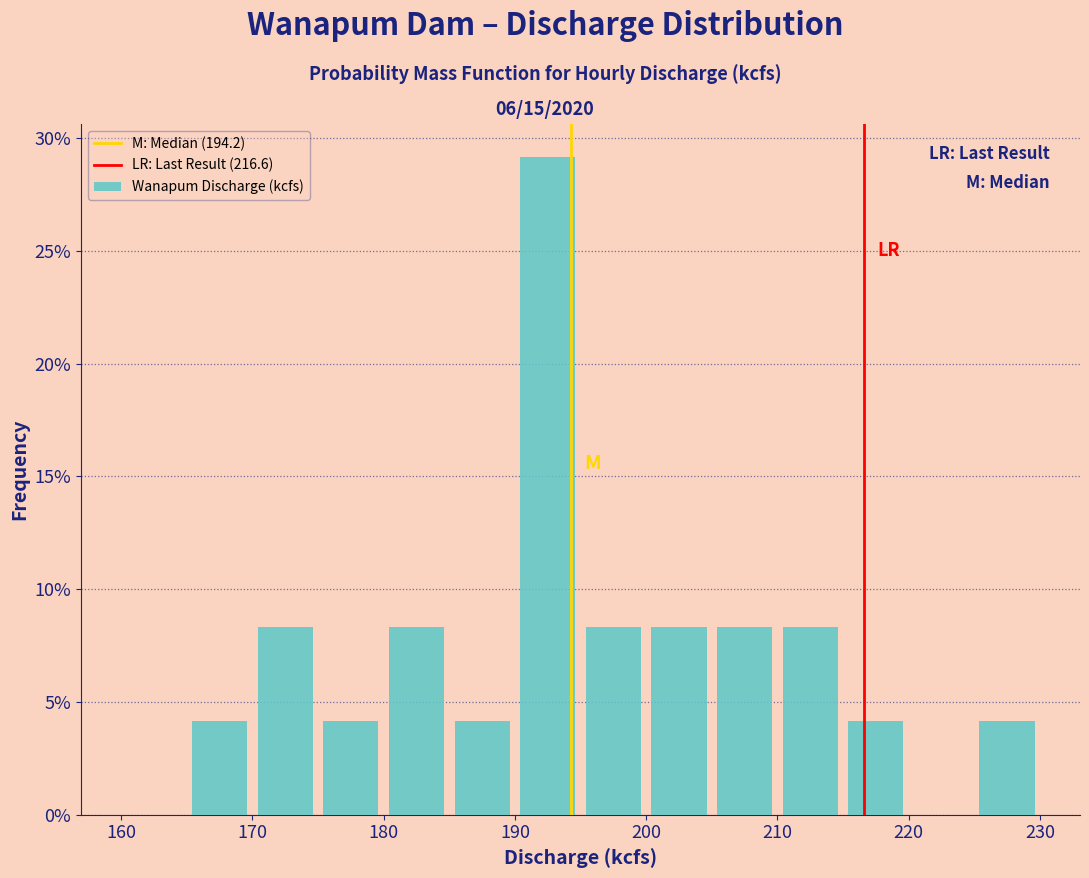

Reading left to right, transcribe this chart: for each bar, give the range it covers on the x-axis and its height. The values are not printed on the chart, so give them approximately, as read against the axis.

160 to 165: 0
165 to 170: 4.0
170 to 175: 8.5
175 to 180: 4.0
180 to 185: 8.5
185 to 190: 4.0
190 to 195: 29.0
195 to 200: 8.5
200 to 205: 8.5
205 to 210: 8.5
210 to 215: 8.5
215 to 220: 4.0
220 to 225: 0
225 to 230: 4.0